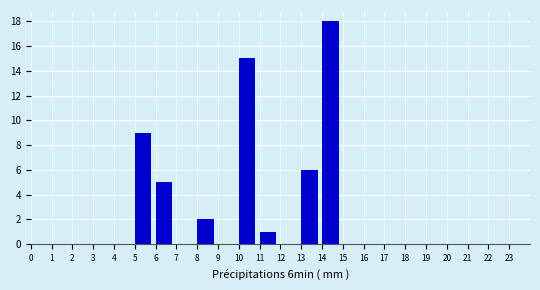

Reading left to right, list every bar in this chart as the range it spans on the x-axis followed by its height. The values are not printed on the chart, so give them approximately, as read against the axis.

0 to 1: 0
1 to 2: 0
2 to 3: 0
3 to 4: 0
4 to 5: 0
5 to 6: 9
6 to 7: 5
7 to 8: 0
8 to 9: 2
9 to 10: 0
10 to 11: 15
11 to 12: 1
12 to 13: 0
13 to 14: 6
14 to 15: 18
15 to 16: 0
16 to 17: 0
17 to 18: 0
18 to 19: 0
19 to 20: 0
20 to 21: 0
21 to 22: 0
22 to 23: 0
23 to 24: 0